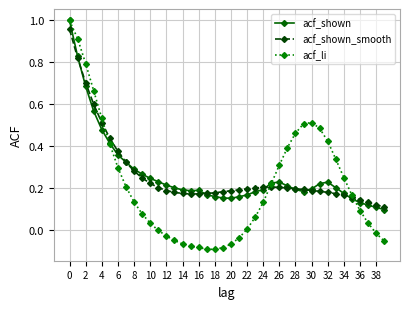

True or false: acf_li has more than 0 interior local peaks.

True